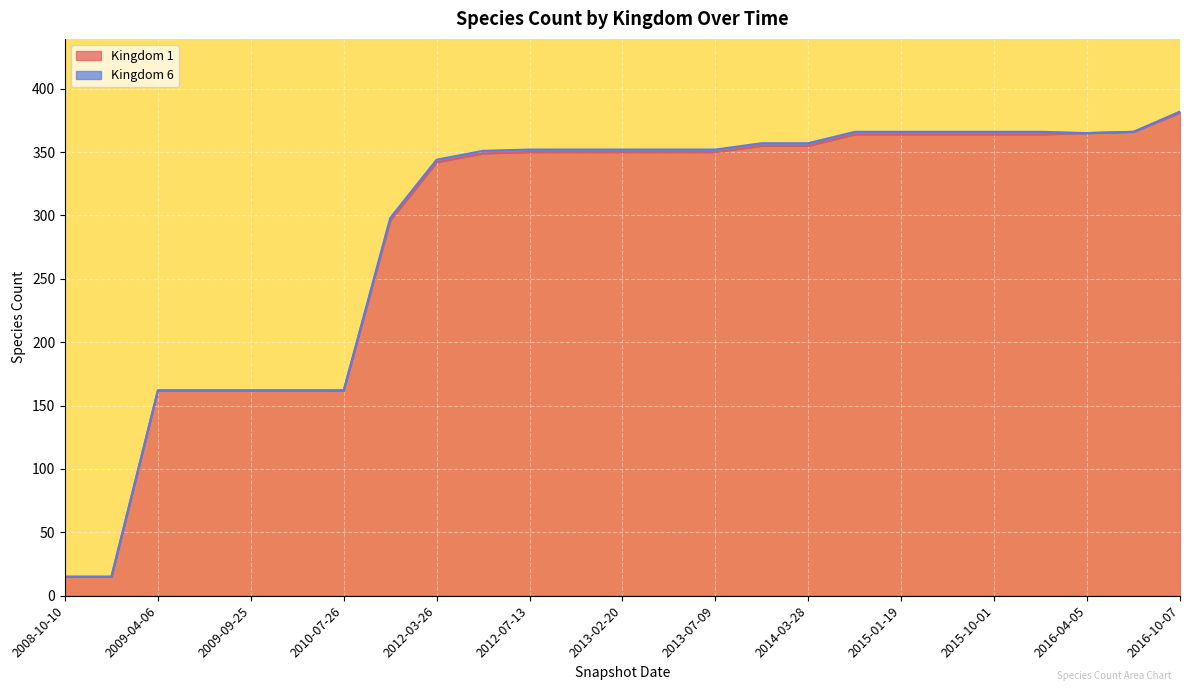

Between 2009-04-06 and 2016-04-05, which is larger?

2016-04-05